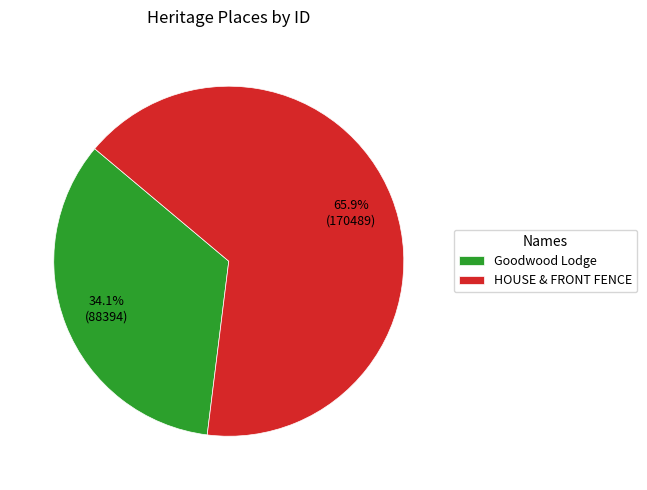

Combined, do HOUSE & FRONT FENCE and Goodwood Lodge account for over 50%?

Yes